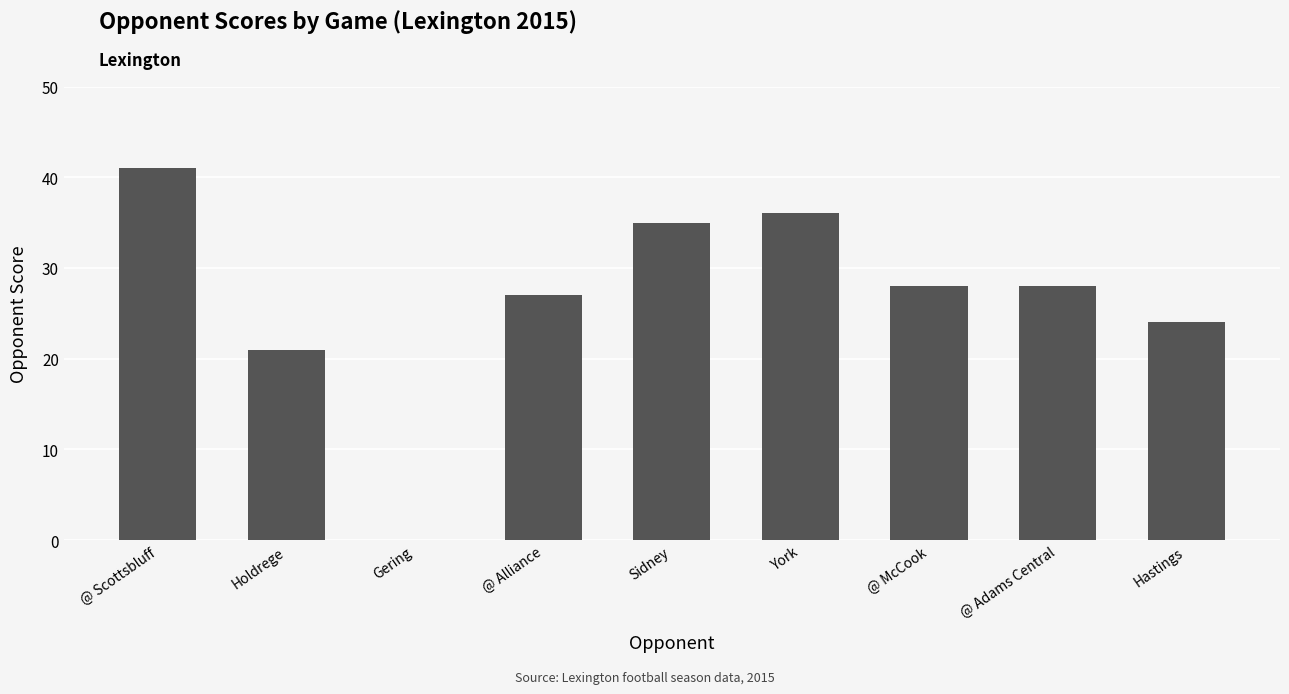

At which label does the data first exceed 28?

@ Scottsbluff